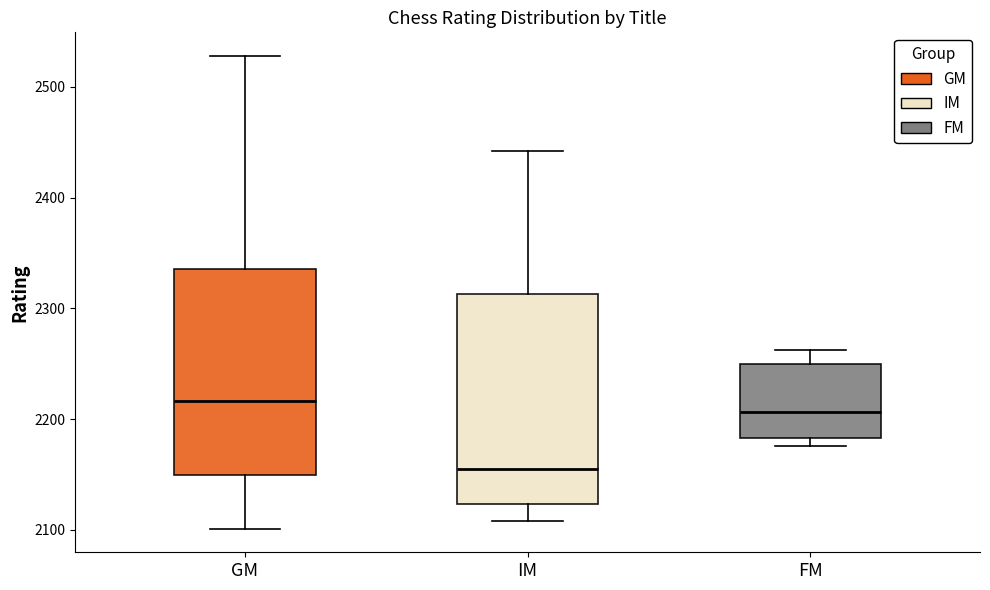

Reading left to right, read every box against the y-axis: the position of its median line, the range the box covers, and the ends of its whiskers. The values are not printed on the chart, so give them approximately, as read against the axis.

GM: median 2220, box 2150 to 2340, whiskers 2100 to 2530
IM: median 2160, box 2120 to 2310, whiskers 2110 to 2440
FM: median 2210, box 2180 to 2250, whiskers 2180 (just below the box's lower edge) to 2260